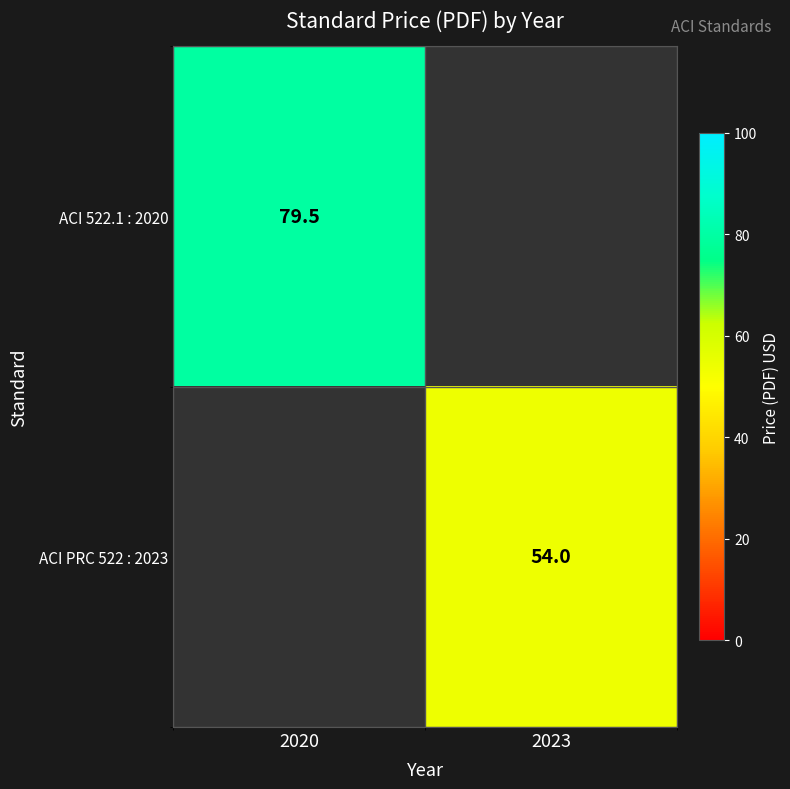

The value of ACI PRC 522 : 2023 at 2023 is 75.9. True or false?

False